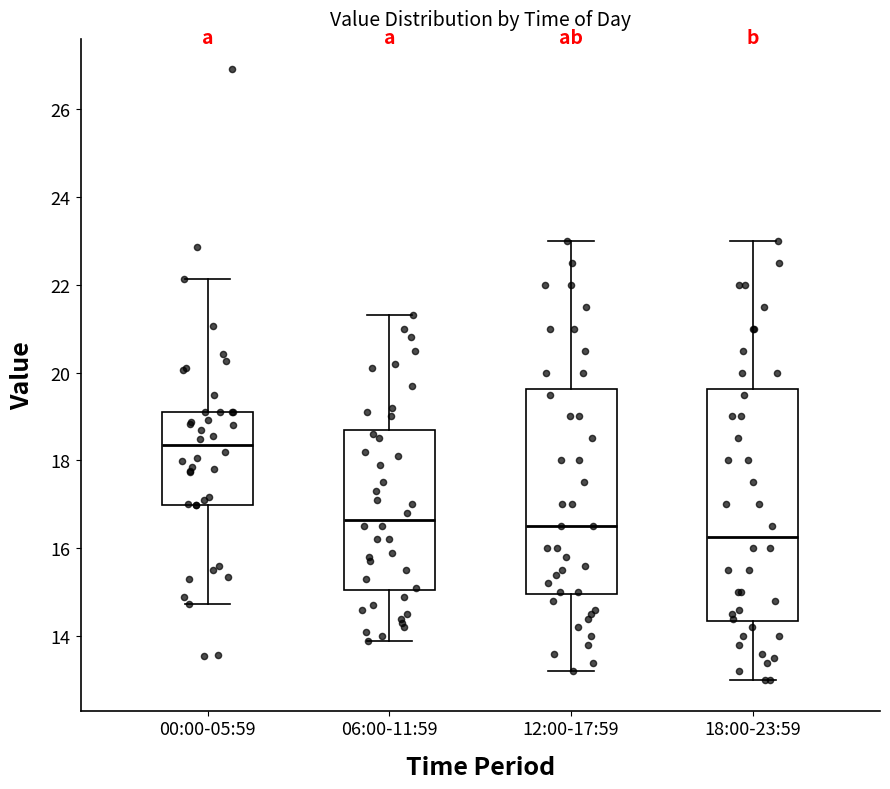

Where is the lower edge of the box for 12:00-17:59 on the y-axis? The values are not printed on the chart, so give them approximately, as read against the axis.

15.0